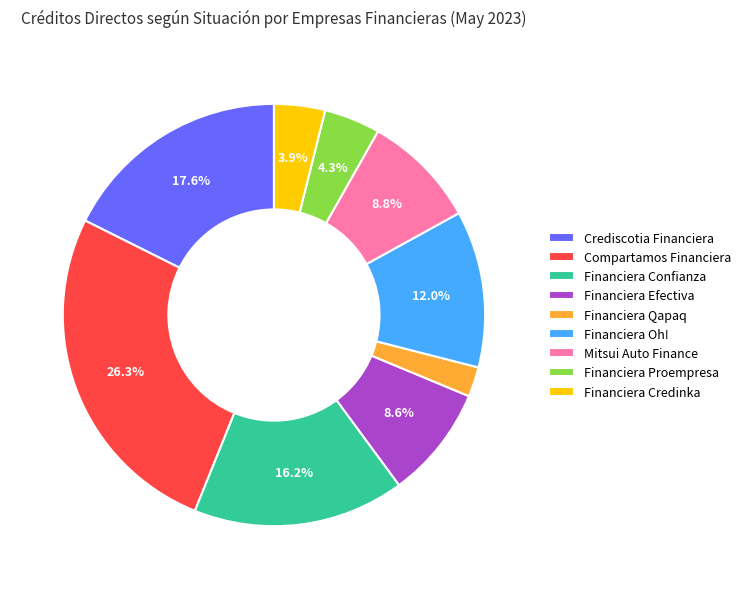

Does Financiera Confianza account for over 50% of the chart?

No